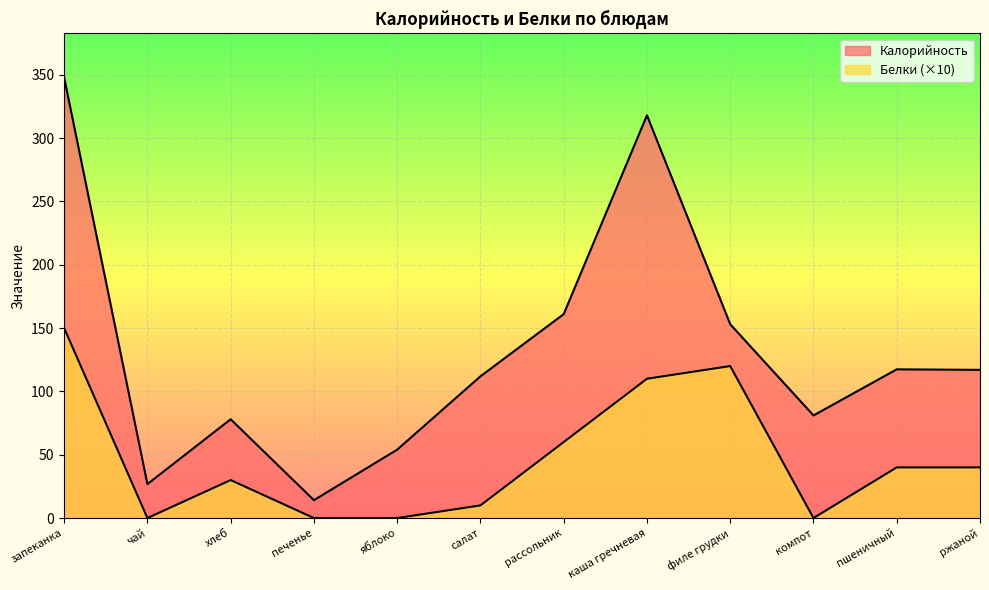

How many lines are shown in the chart?

2